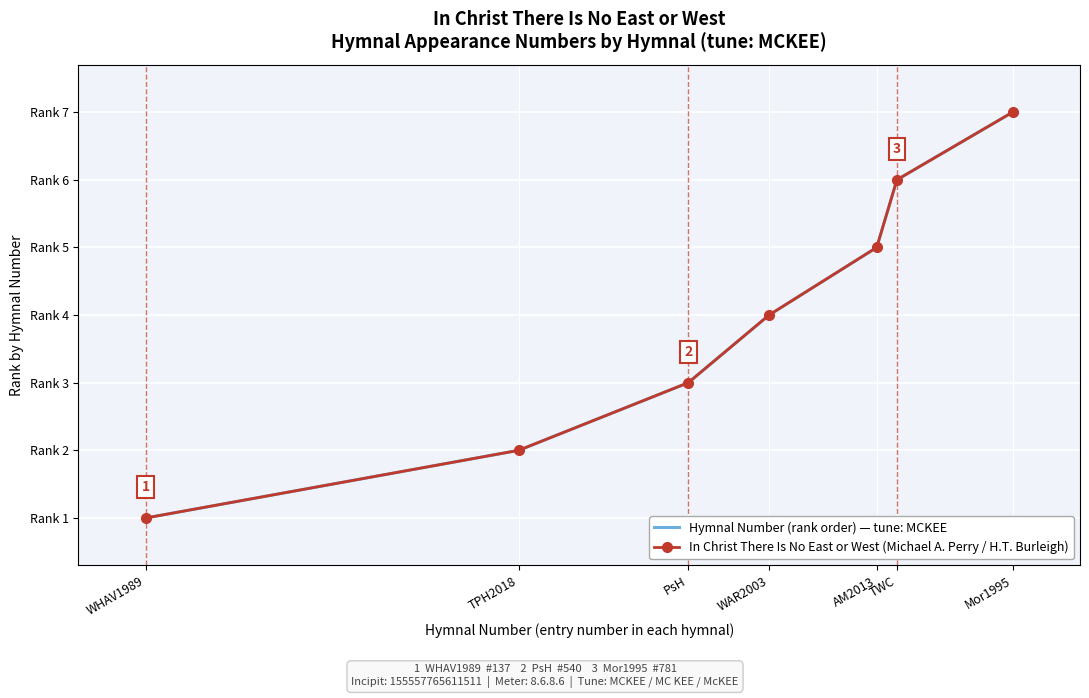

What is the label of the 6th point from the left?

TWC